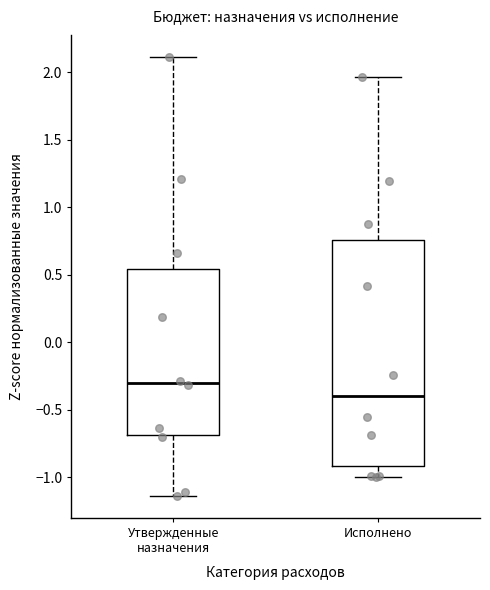

Which box is the tallest, from its lower edge to its upper edge?

Исполнено